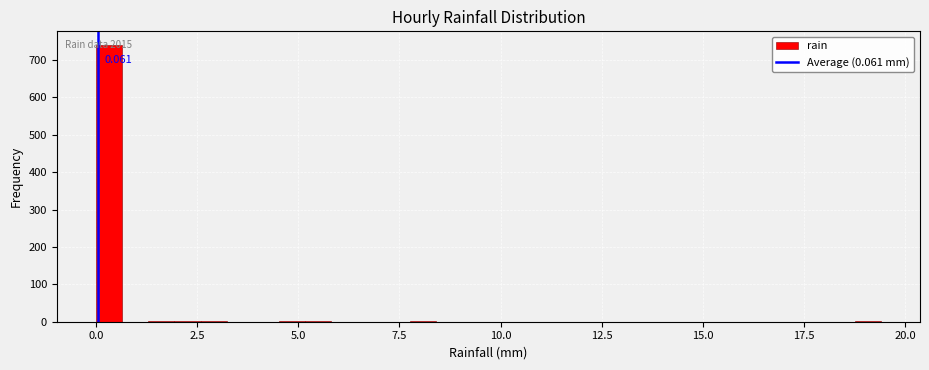

Around what value on the x-axis is the tallest bar? Give the approximate position of its centre, as read against the axis.

0.5